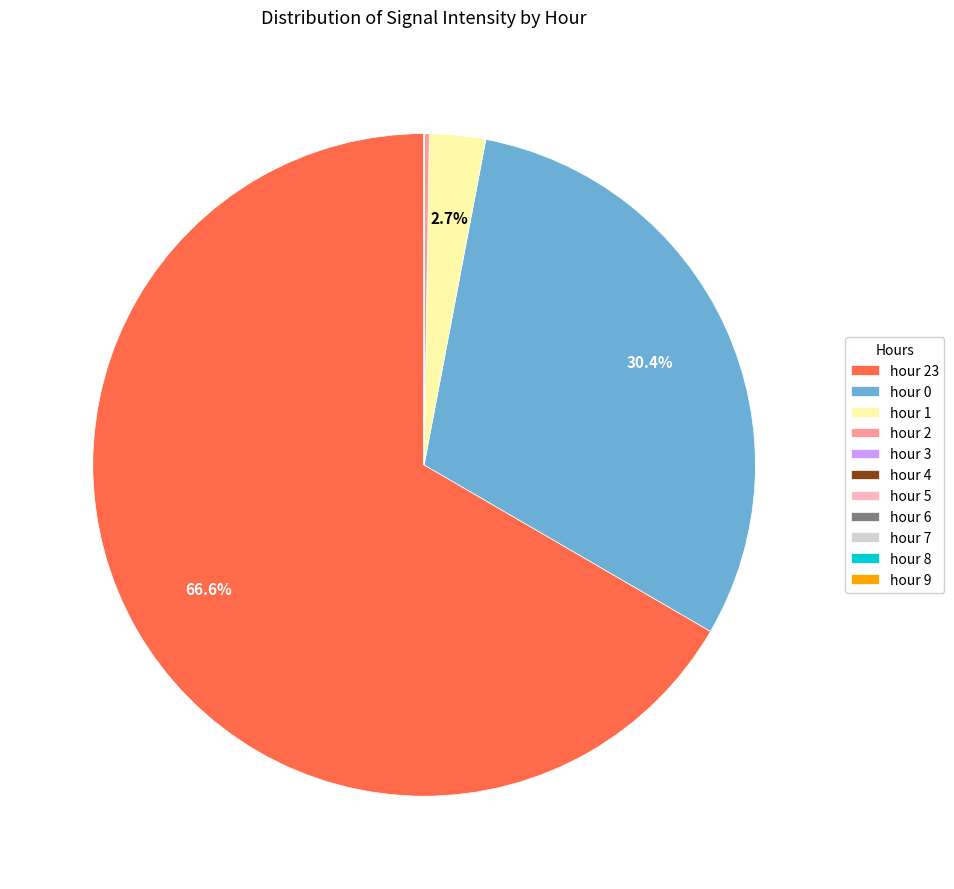

Is there any slice that represents more than half of the pie?

Yes